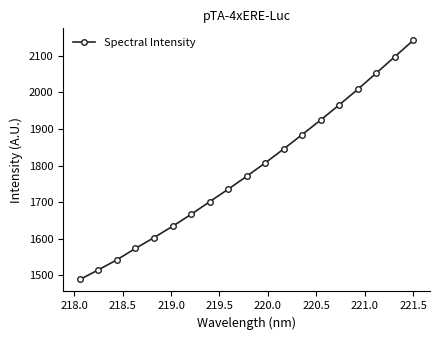

What is the value of the 17th point from the left?

2052.7